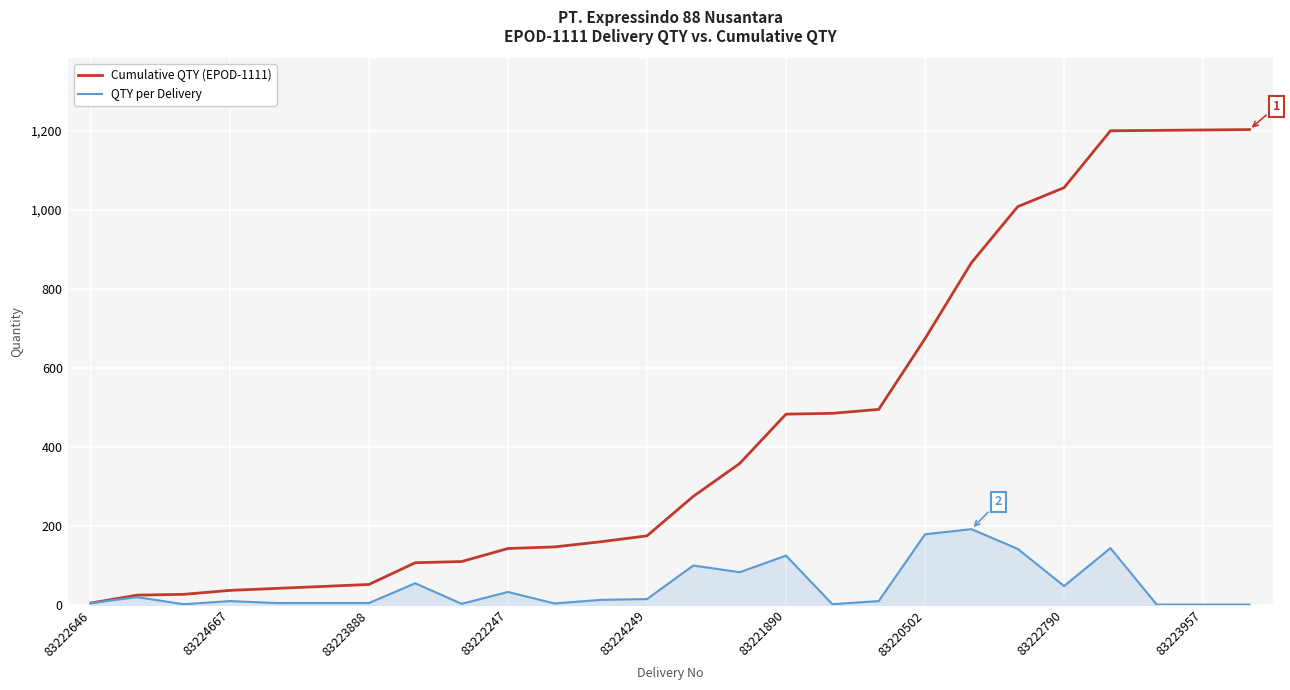

List the series in order of their peak value, highest first.

Cumulative QTY (EPOD-1111), QTY per Delivery